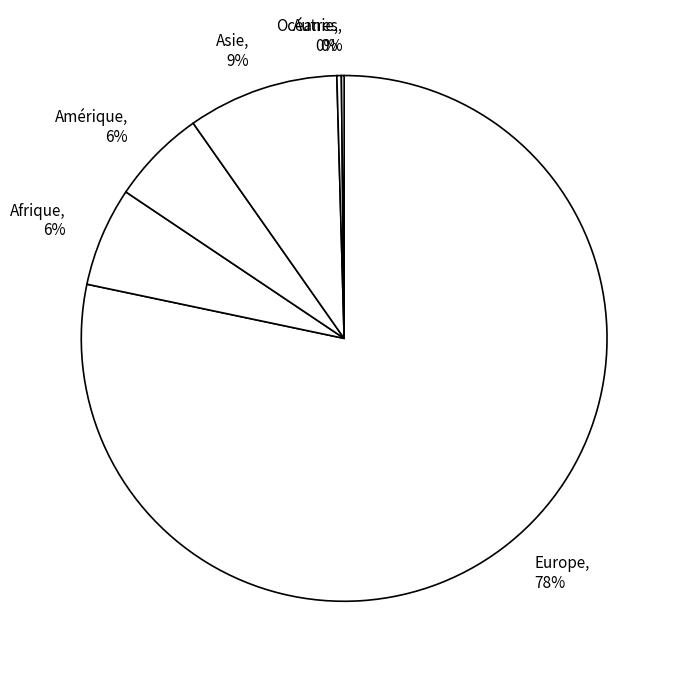

What is the majority slice?

Europe